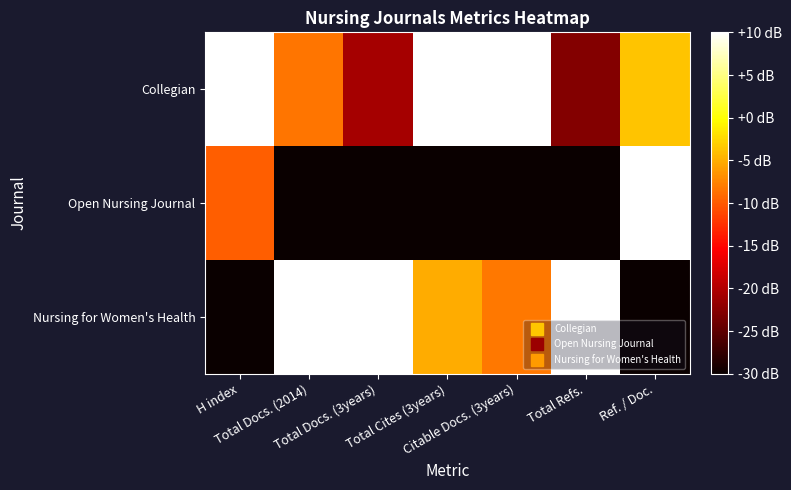

At which category is the sum across all series the highest?

Ref. / Doc.